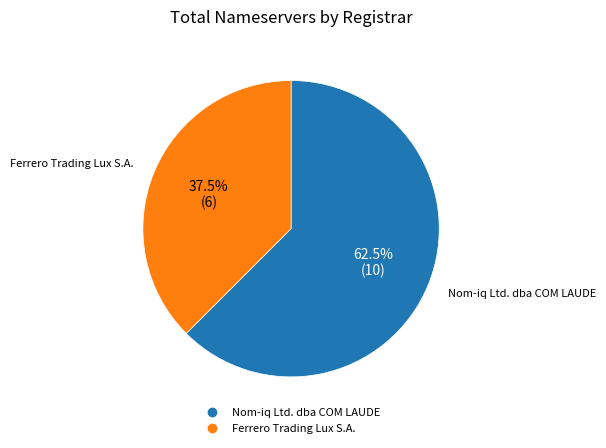

Is there a majority slice in this chart?

Yes